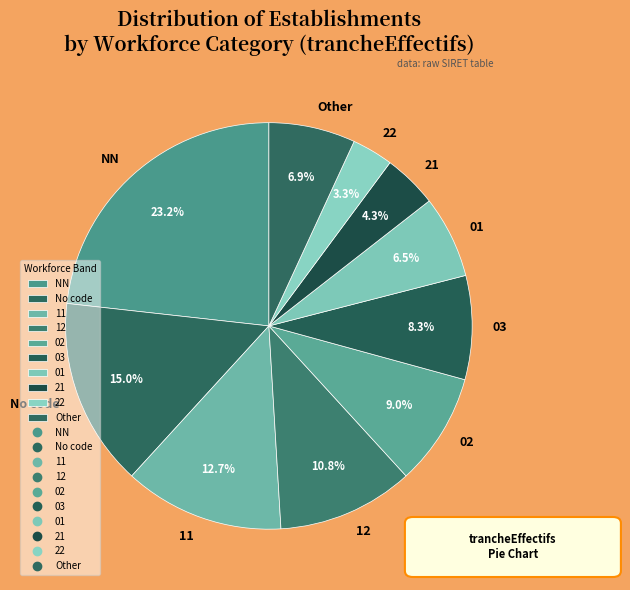

True or false: 22 accounts for 3% of the total.

True